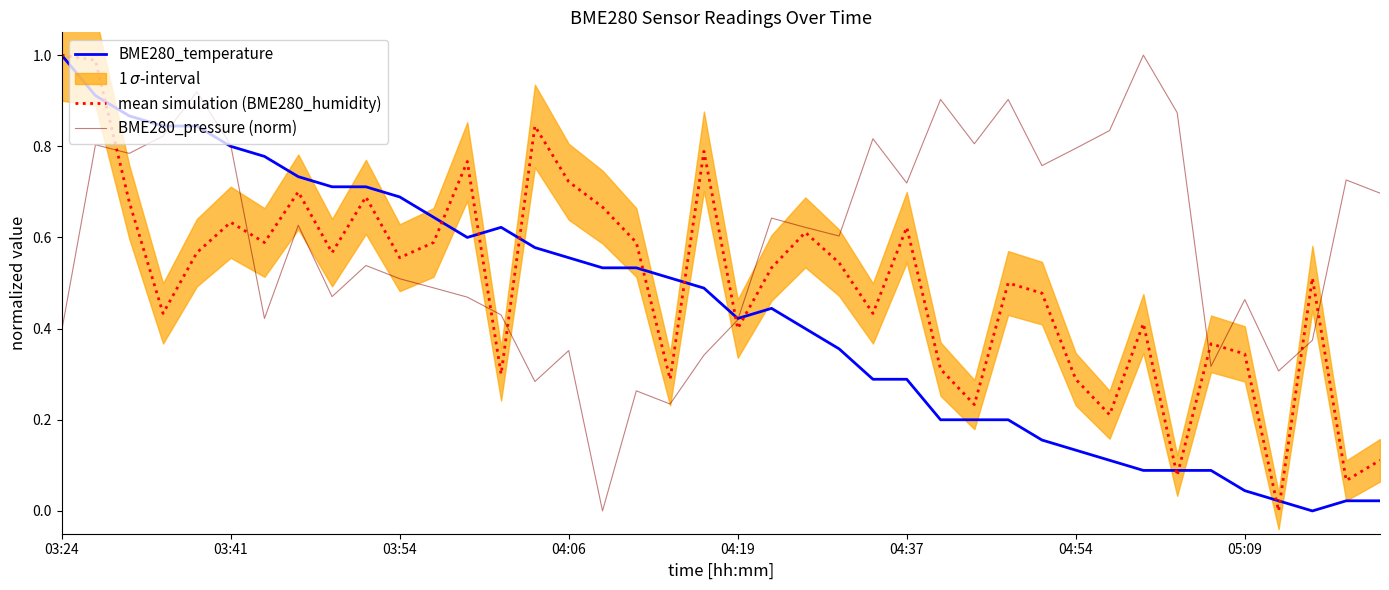

How many data points in BME280_temperature are above 0?

39